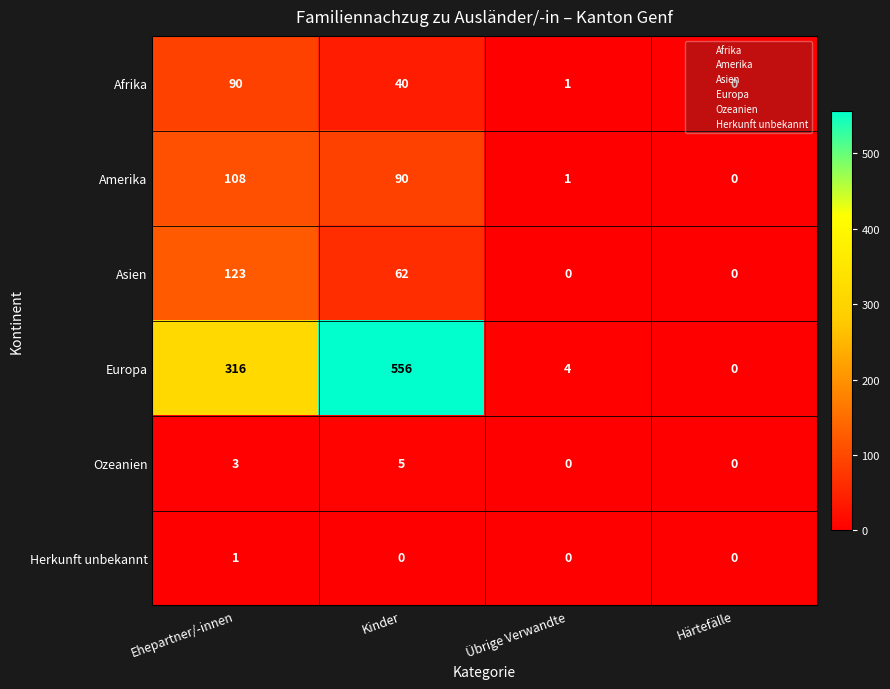

At which label does Amerika first exceed 90?

Ehepartner/-innen